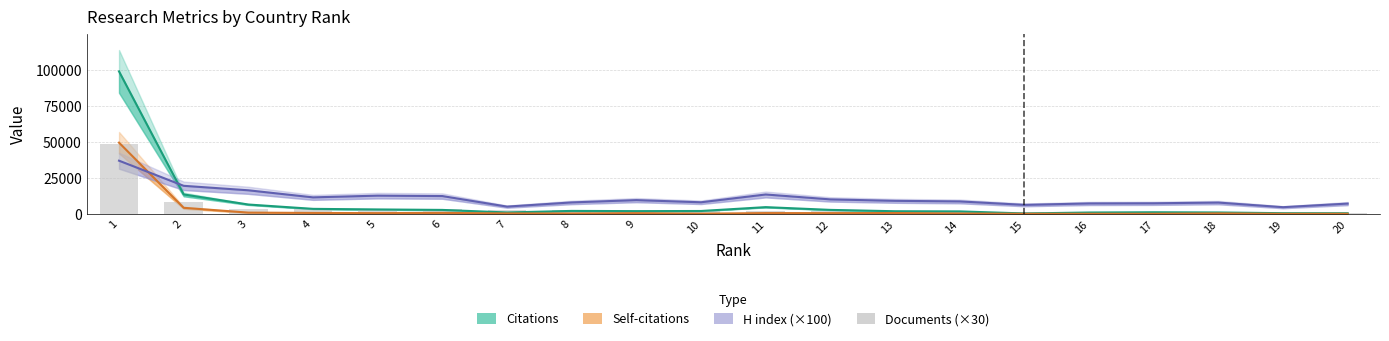

The Self-citations series shows 280 at 4. True or false?

False